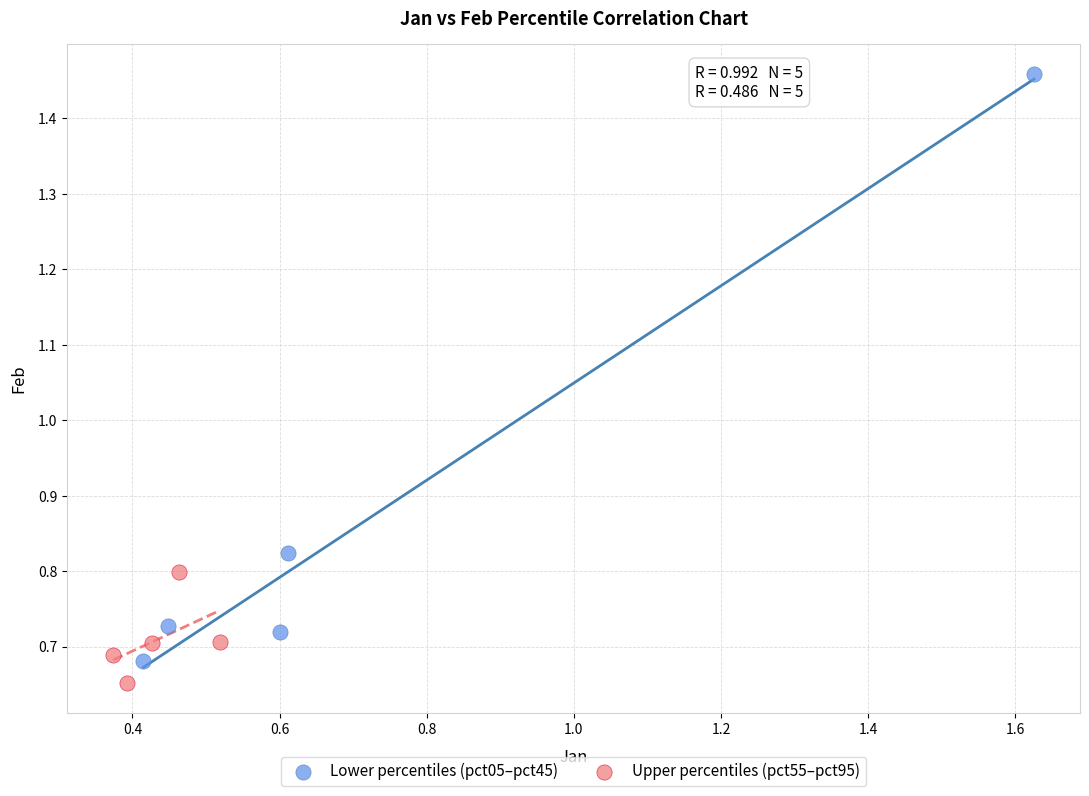

Which series has the largest Y range (max minus min)?

Lower percentiles (pct05–pct45)